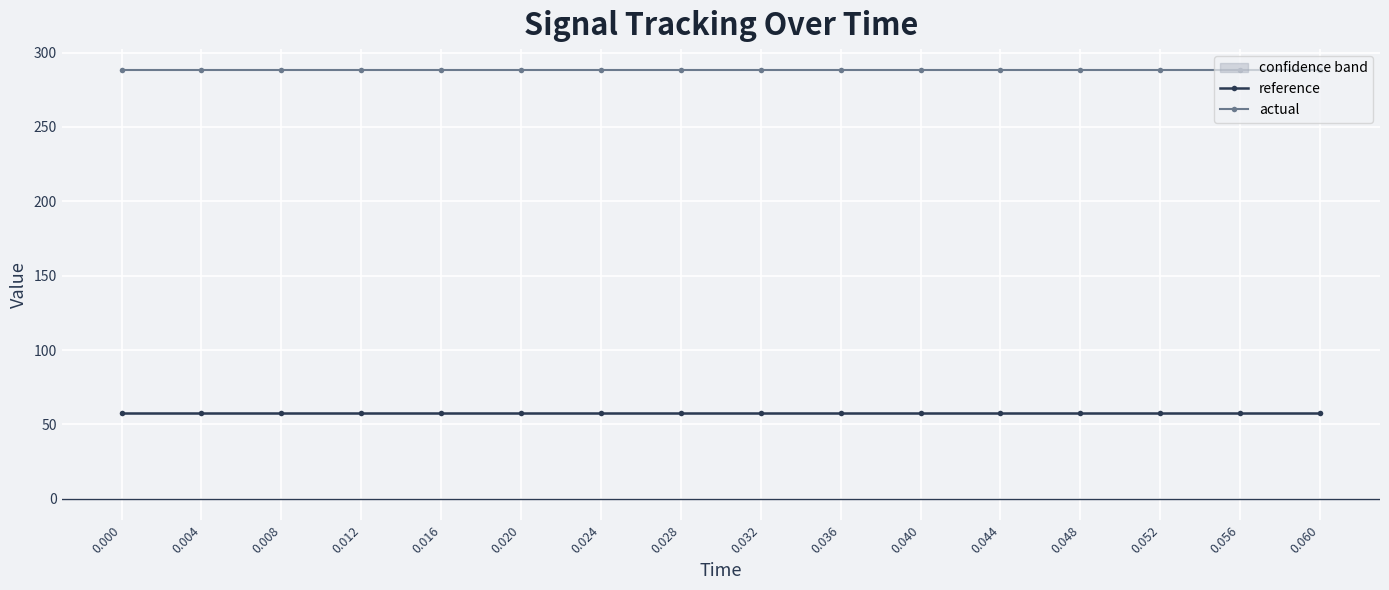

Which series has the widest spread of values?

reference